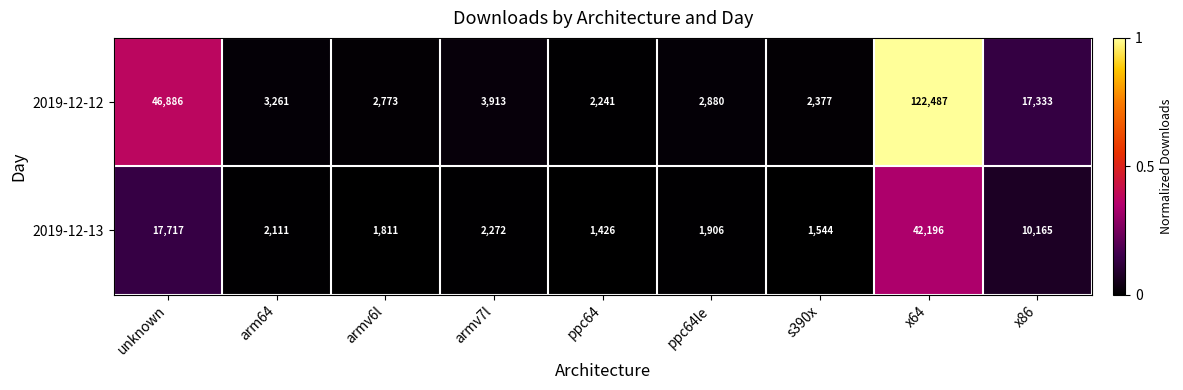

What is the difference between the highest and lowest values at unknown?

29169